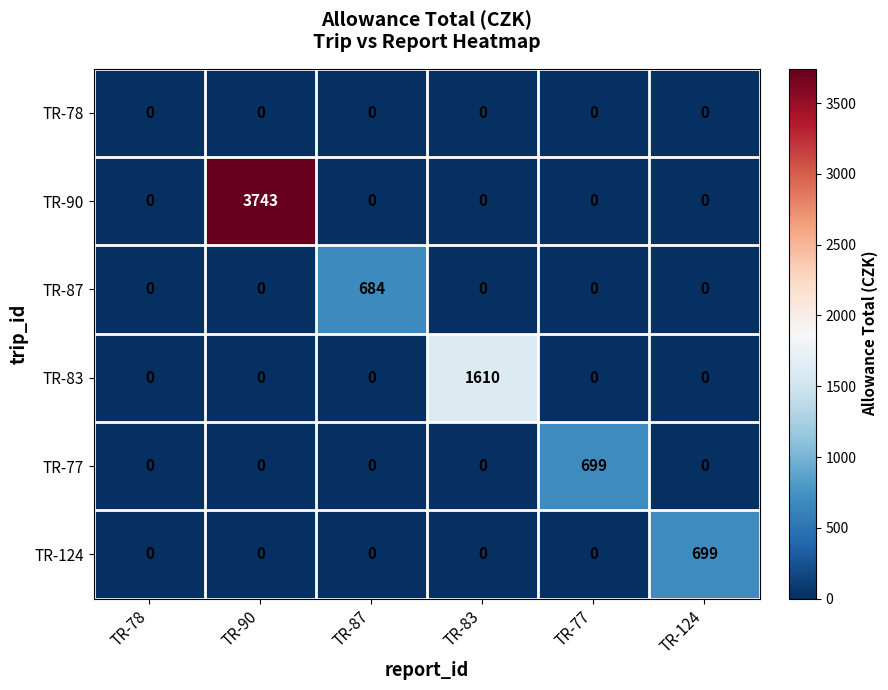

Is it true that TR-77 equals 0 at TR-83?

True